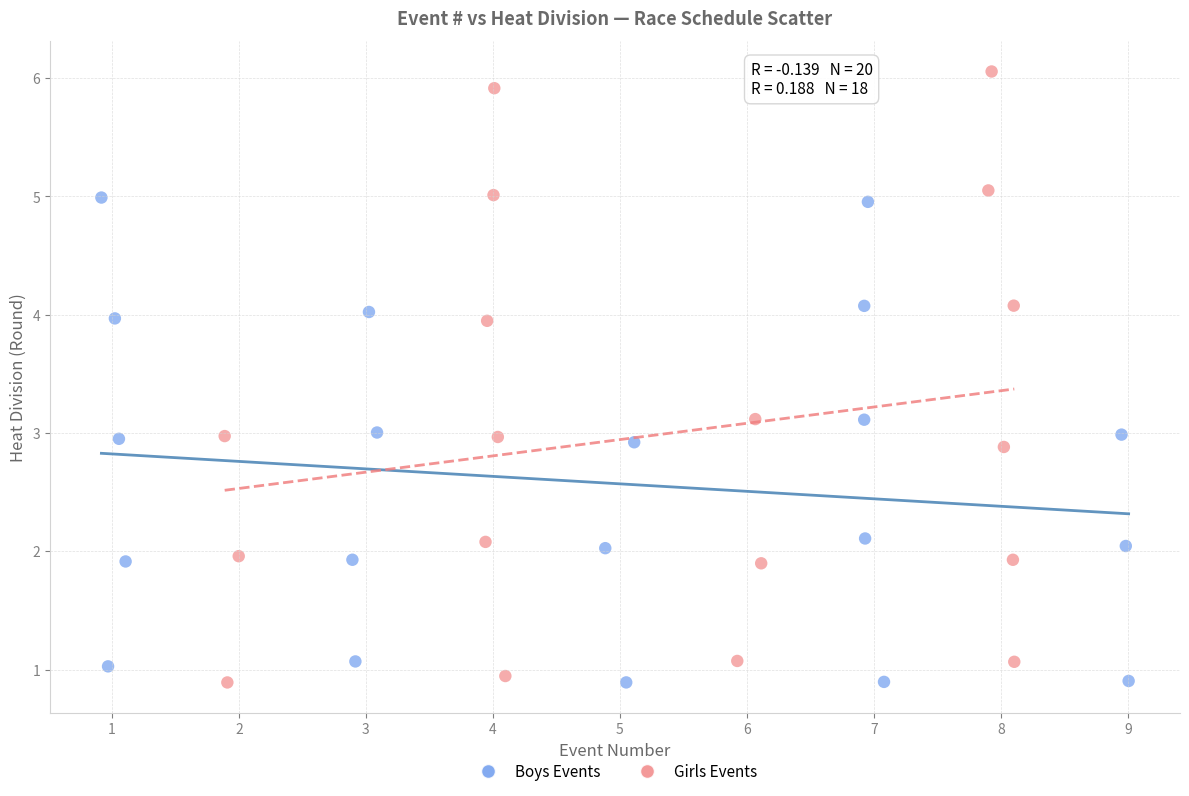

Which series contains the highest Y value?

Girls Events